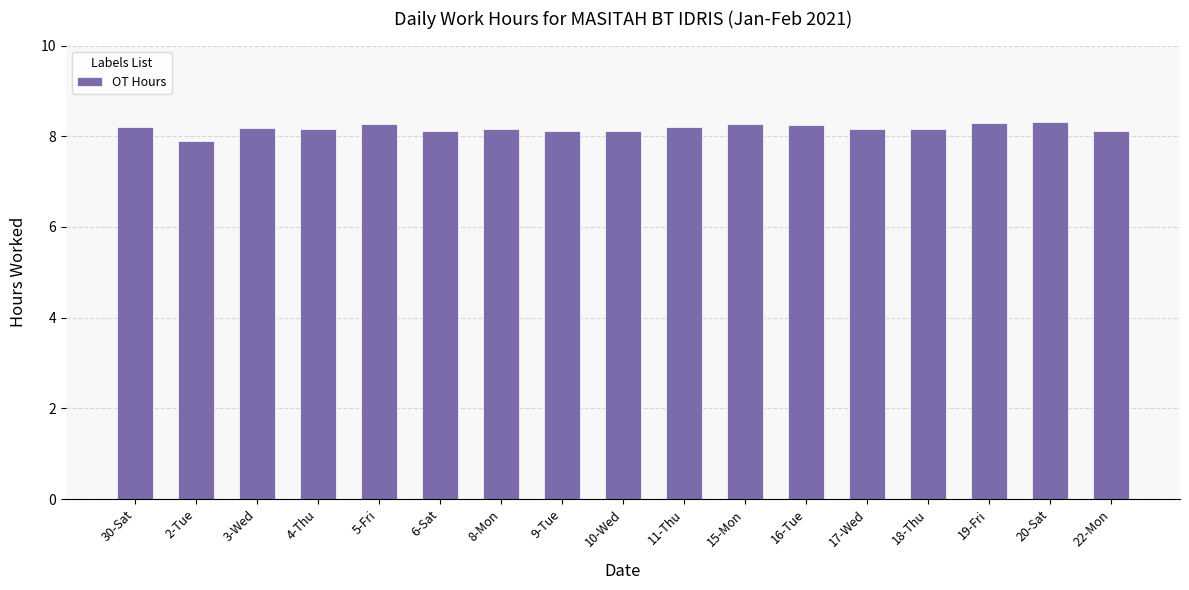

How many categories are shown in the chart?

17